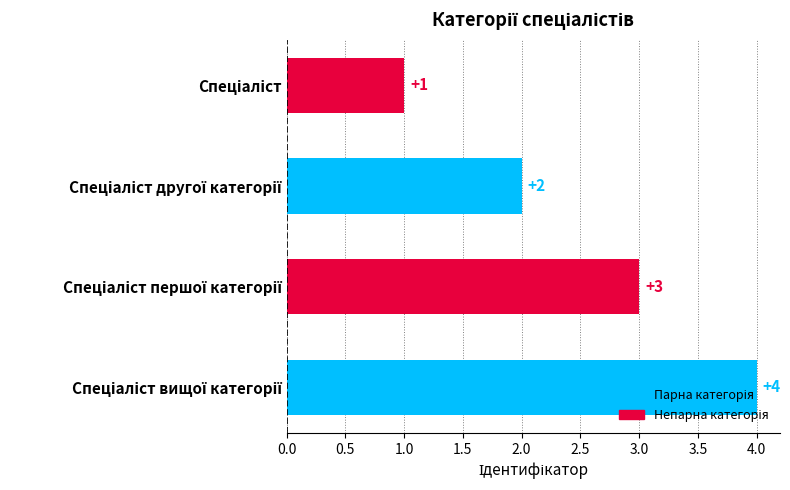

What is the value of the 2nd bar from the top?

2